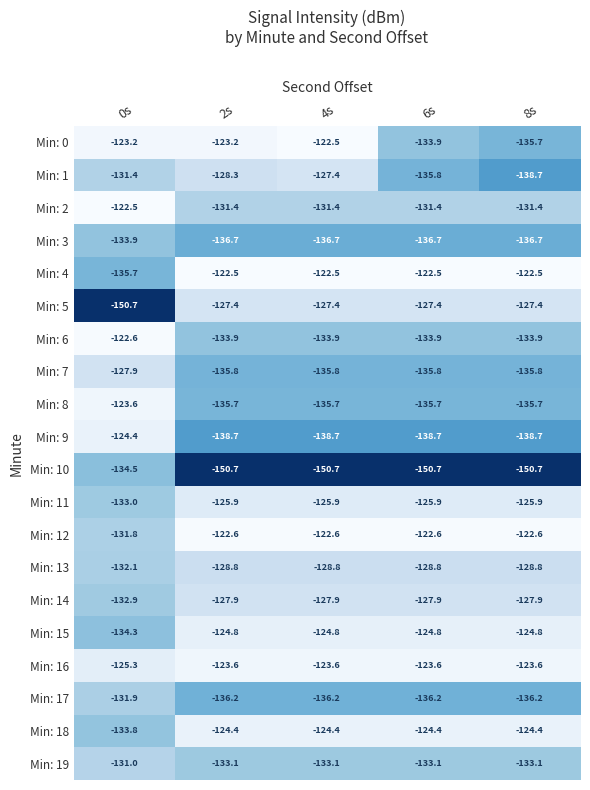

Which series has the largest total across all categories?

Min: 16